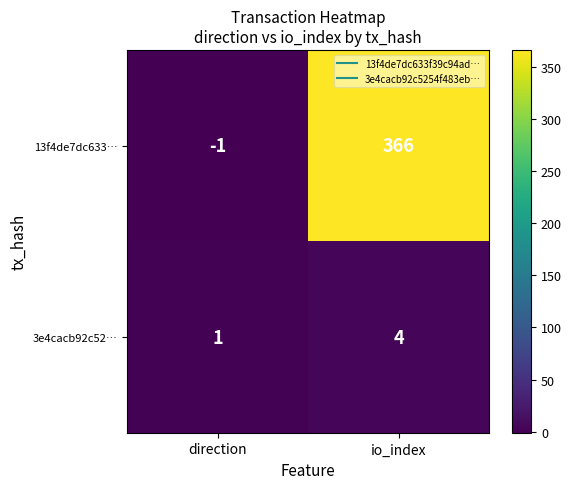

Is it true that 3e4cacb92c52… equals 1 at direction?

True